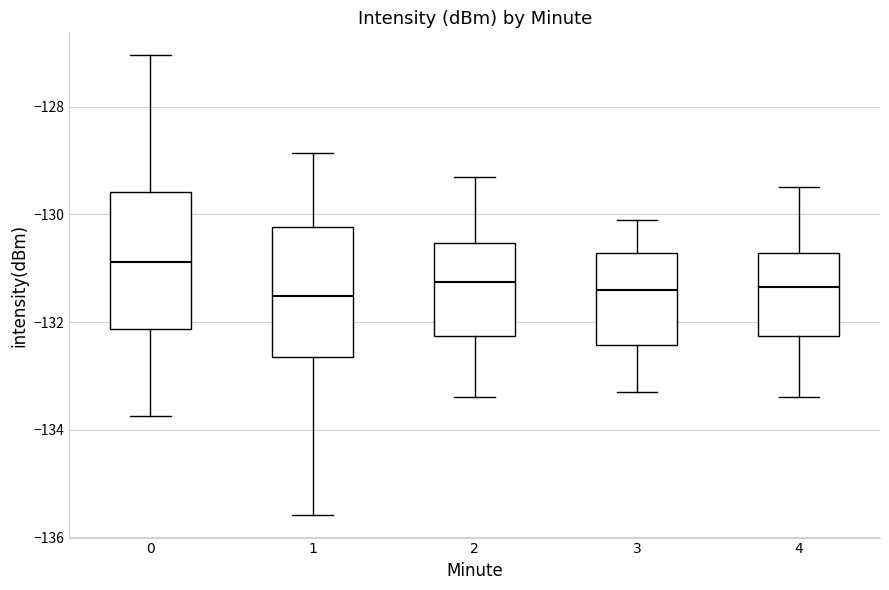

Reading left to right, transcribe this box plot: for each box, give where its median line is, the range the box spans, and where its two whiskers end, as read against the y-axis. The values are not printed on the chart, so give them approximately, as read against the axis.

0: median -130.8, box -132.2 to -129.6, whiskers -133.8 to -127.0
1: median -131.6, box -132.6 to -130.2, whiskers -135.6 to -128.8
2: median -131.2, box -132.2 to -130.6, whiskers -133.4 to -129.2
3: median -131.4, box -132.4 to -130.8, whiskers -133.2 to -130.0
4: median -131.4, box -132.2 to -130.8, whiskers -133.4 to -129.4